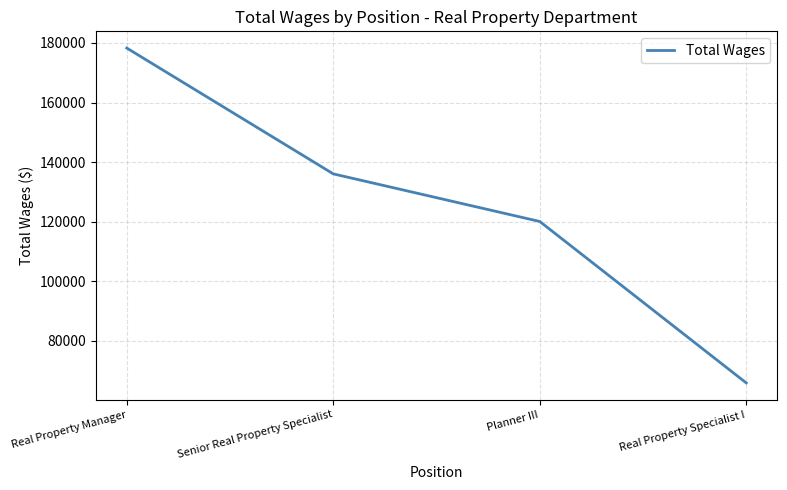

At which label is the value closest to 122098?

Planner III